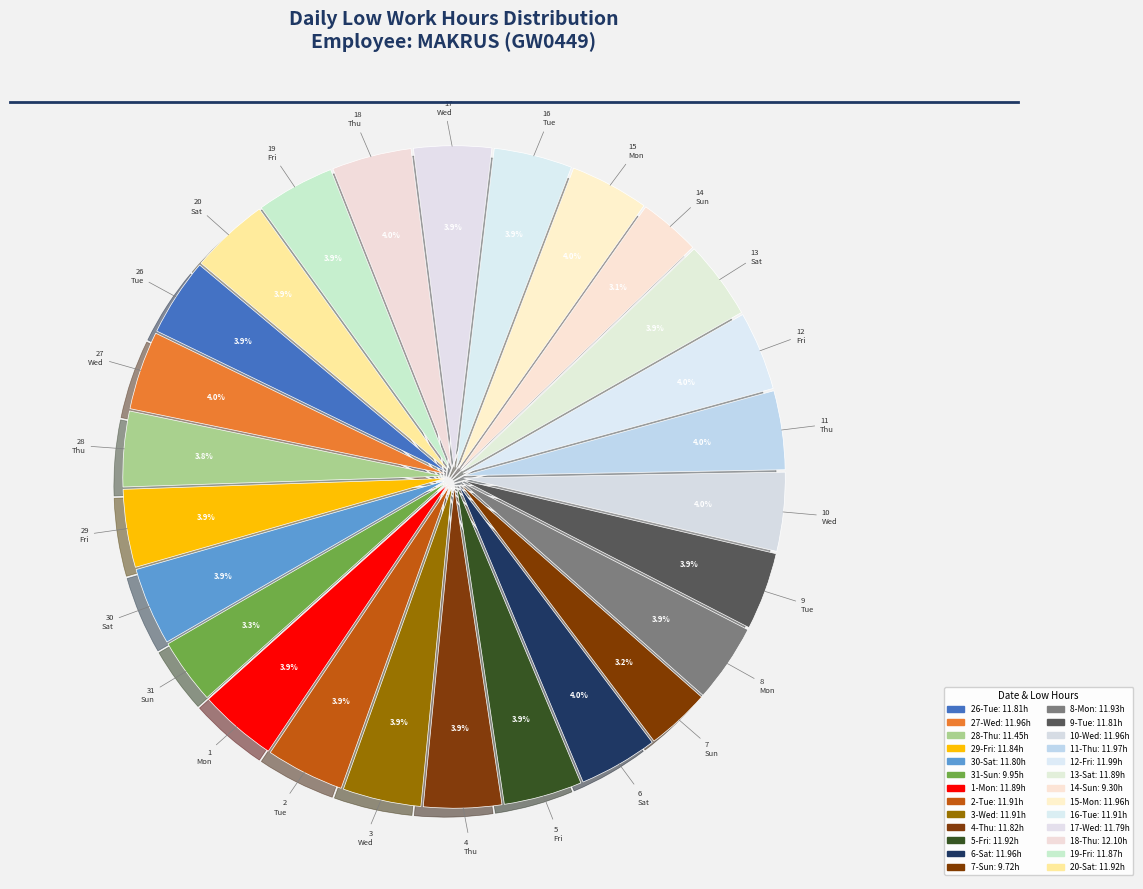

Does 11-Thu account for over 50% of the chart?

No